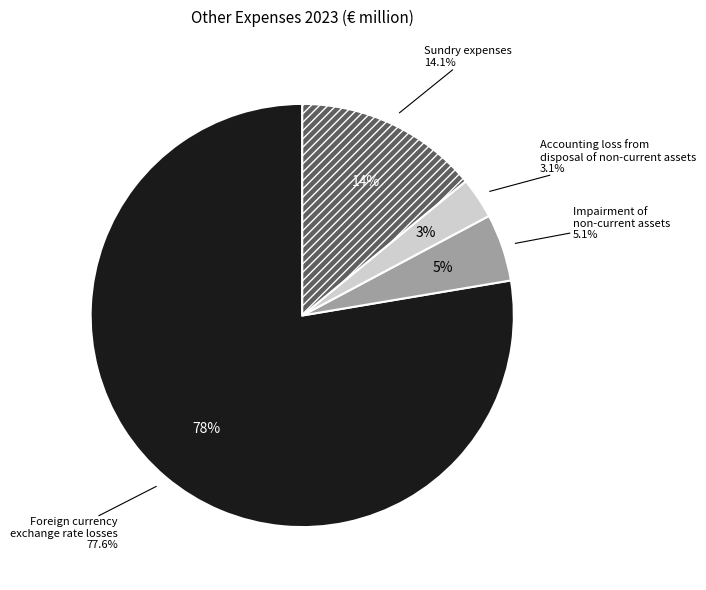

What is the ratio of the value at Impairment of non-current assets to the value at Foreign currency exchange rate losses?

0.1